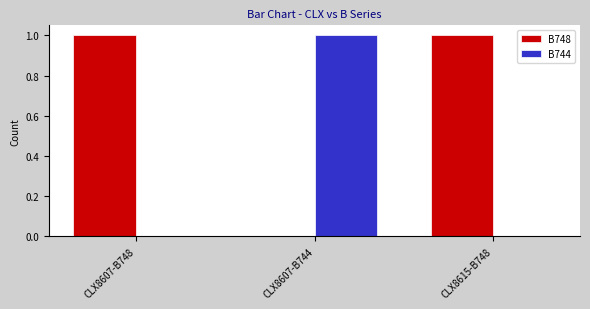

The value of B748 at CLX8615-B748 is 1. True or false?

True